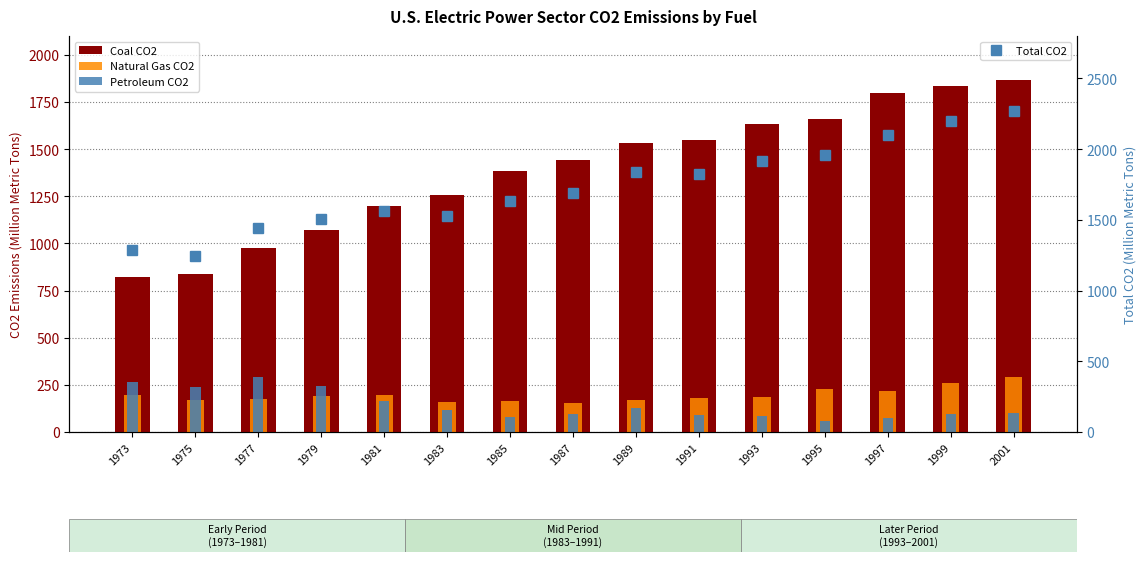

True or false: Total CO2 has more than 0 points higher than both neighbors.

True